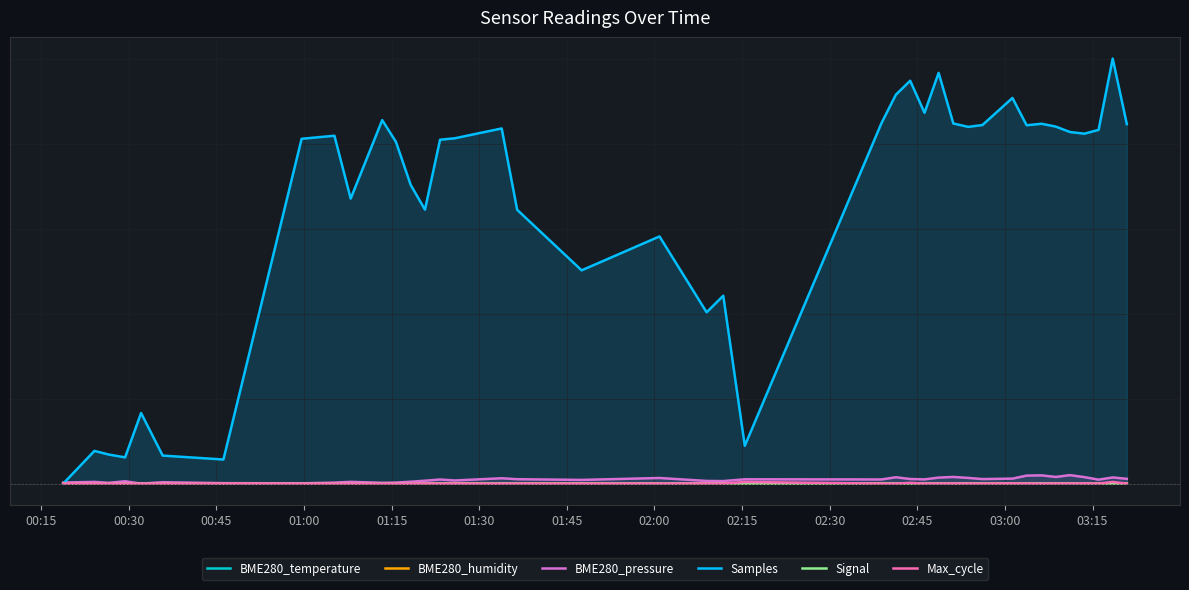

What are all the series names shown in the legend?

BME280_temperature, BME280_humidity, BME280_pressure, Samples, Signal, Max_cycle